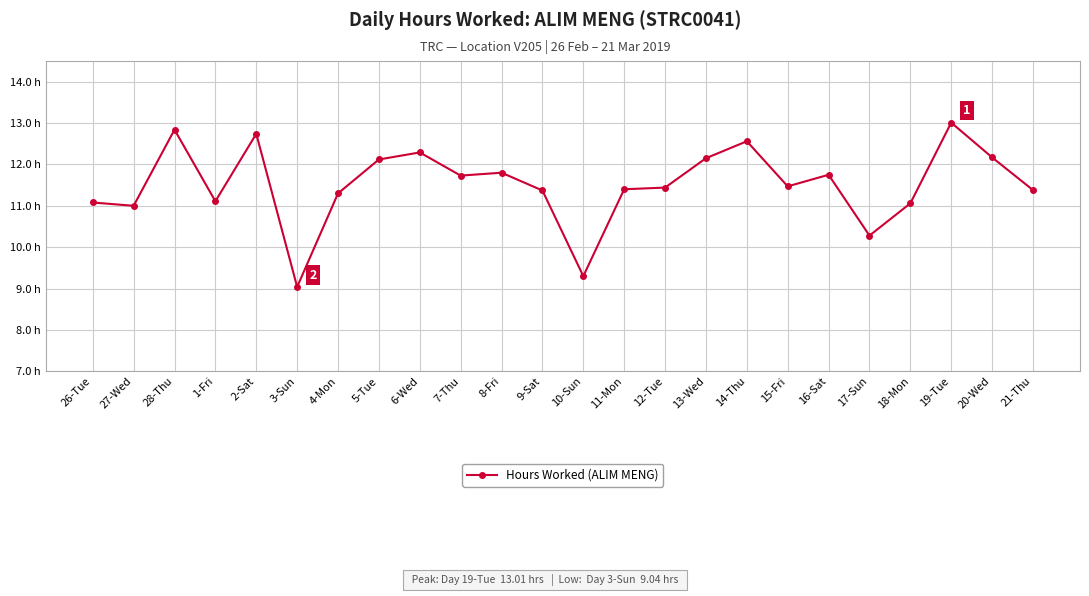

Where is the first local minimum?

27-Wed